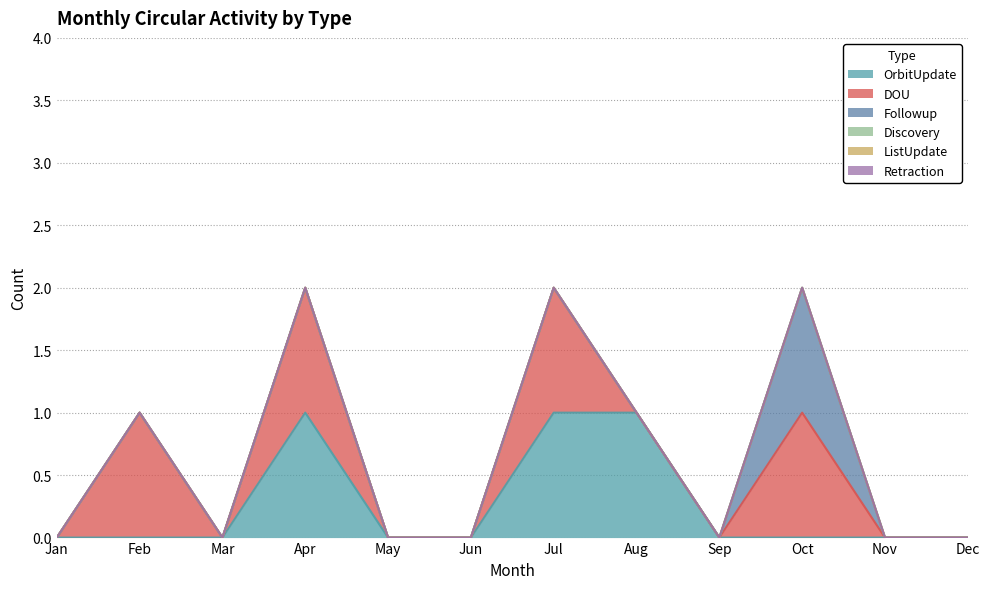

Reading left to right, list all the values displayed in this chart.

OrbitUpdate: 0	0	0	1	0	0	1	1	0	0	0	0
DOU: 0	1	0	1	0	0	1	0	0	1	0	0
Followup: 0	0	0	0	0	0	0	0	0	1	0	0
Discovery: 0	0	0	0	0	0	0	0	0	0	0	0
ListUpdate: 0	0	0	0	0	0	0	0	0	0	0	0
Retraction: 0	0	0	0	0	0	0	0	0	0	0	0